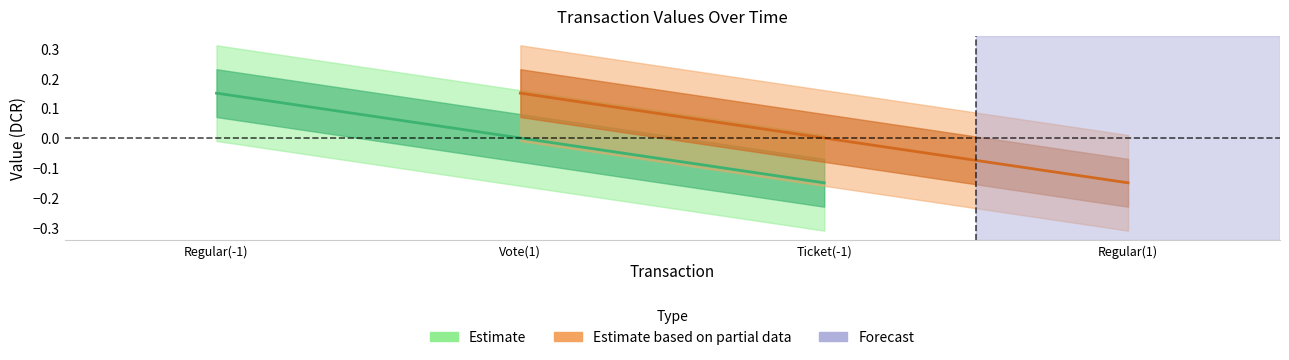

What is the difference between the maximum and minimum values in the Estimate series?

0.3